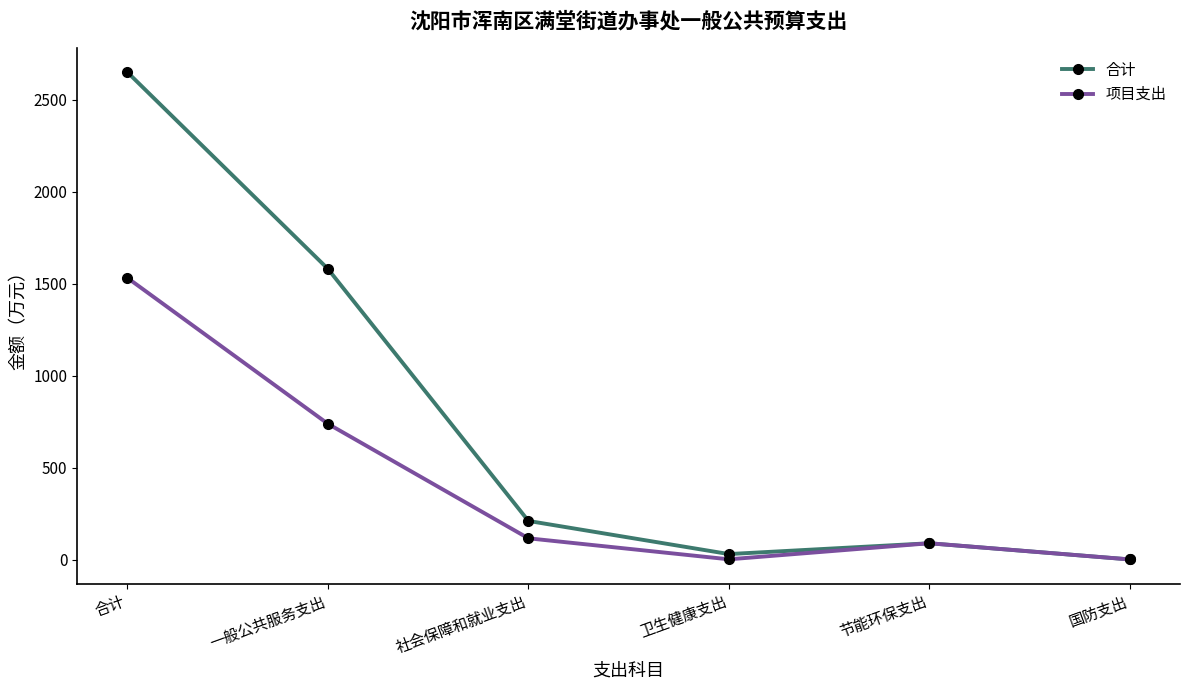

How many interior local valleys does the 项目支出 series have?

1